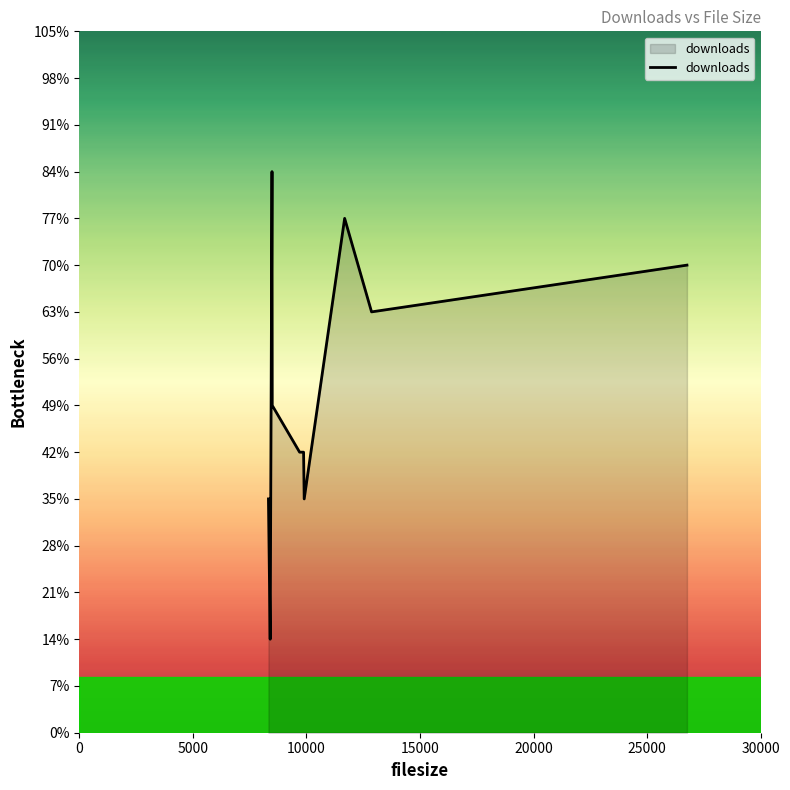

Does the chart display data point markers on the line(s)?

No